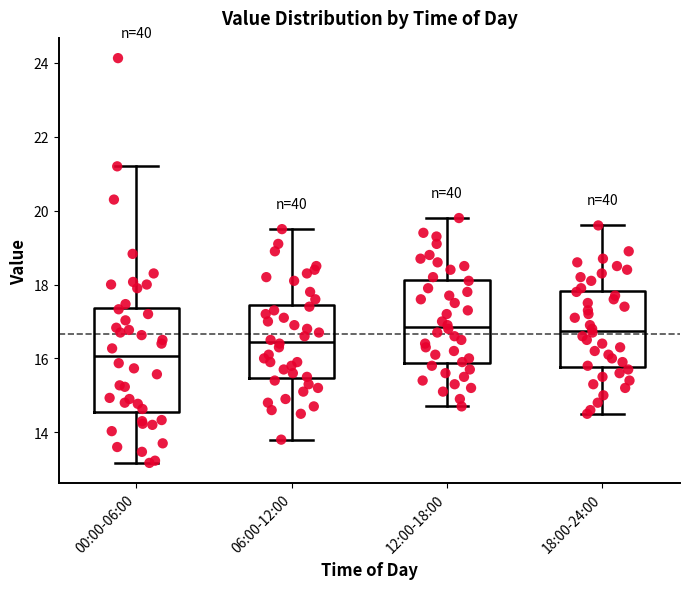

Which box has the lowest median line?

00:00-06:00